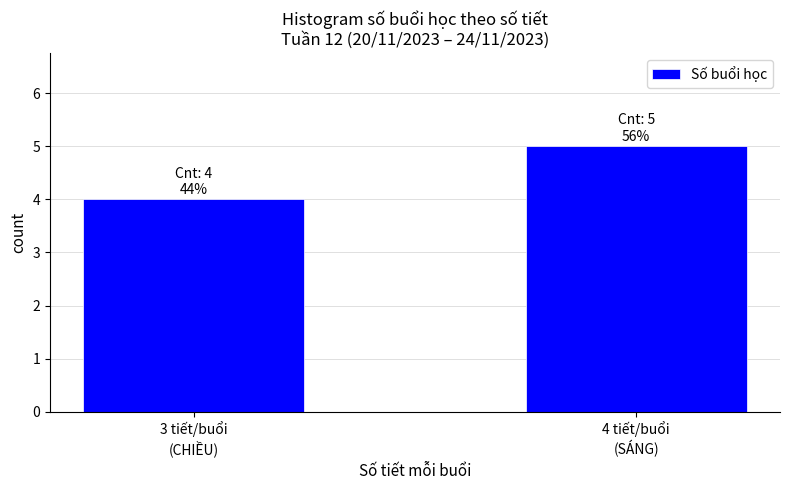

Reading left to right, extract all data points from this chart.

4	5